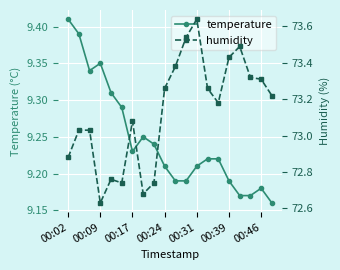

How many data points in humidity are above 73?

14